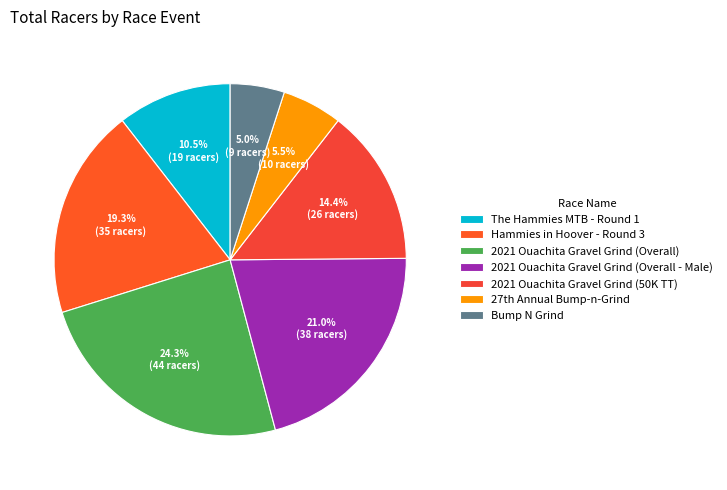

To the nearest percent, what portion does Hammies in Hoover - Round 3 represent?

19%